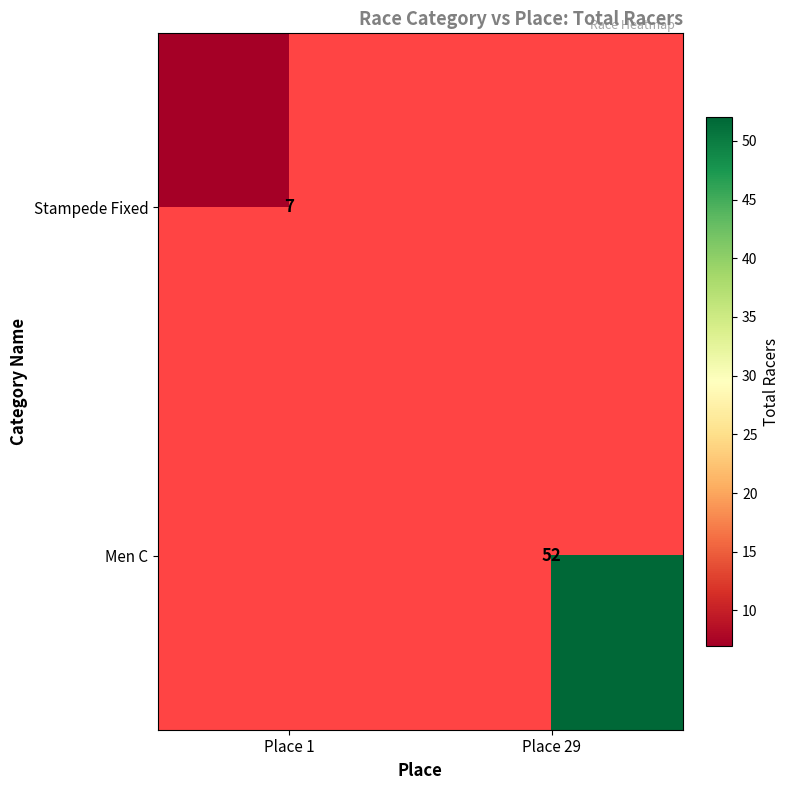

True or false: Men C has a value of 52 at Place 29.

True